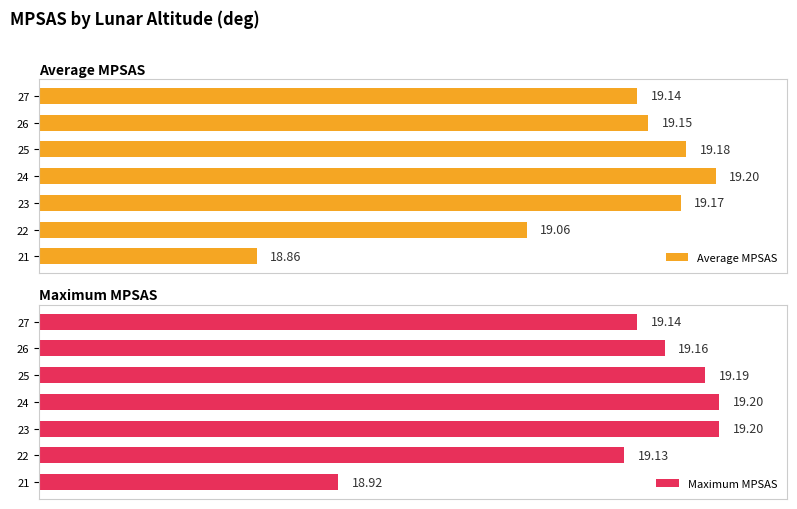

What are all the series names shown in the legend?

Average MPSAS, Maximum MPSAS